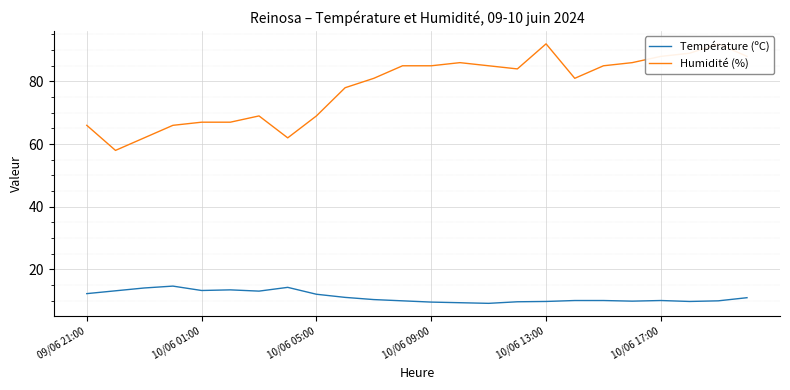

What is the value of the Température (ºC) point at the 1st from the left?

12.3